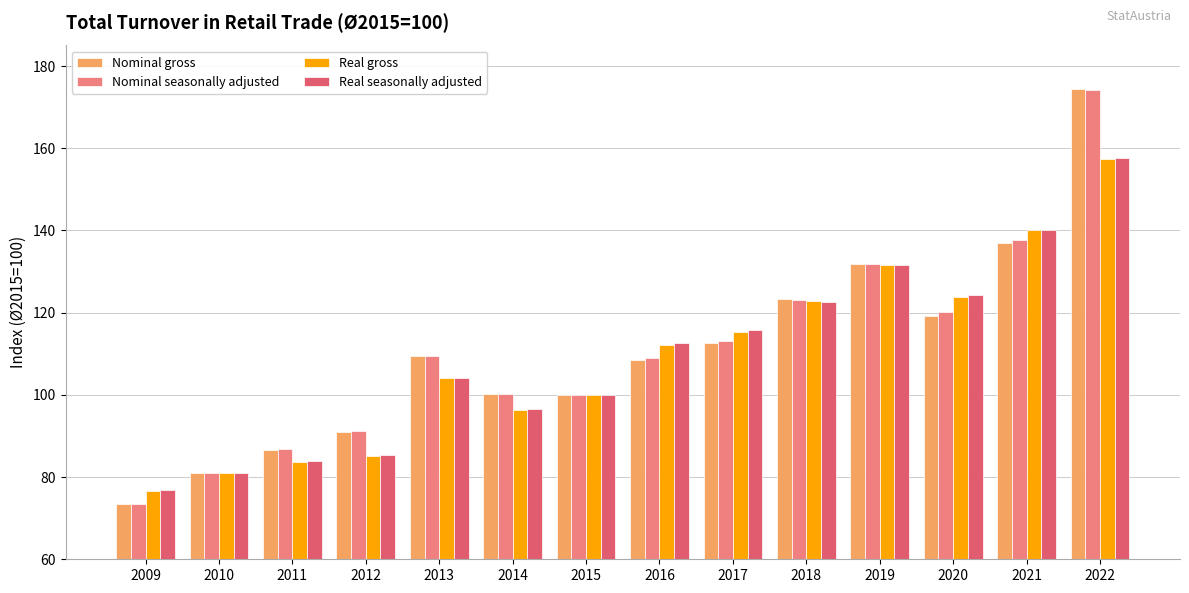

What is the difference between the maximum and minimum values in the Nominal seasonally adjusted series?

100.7